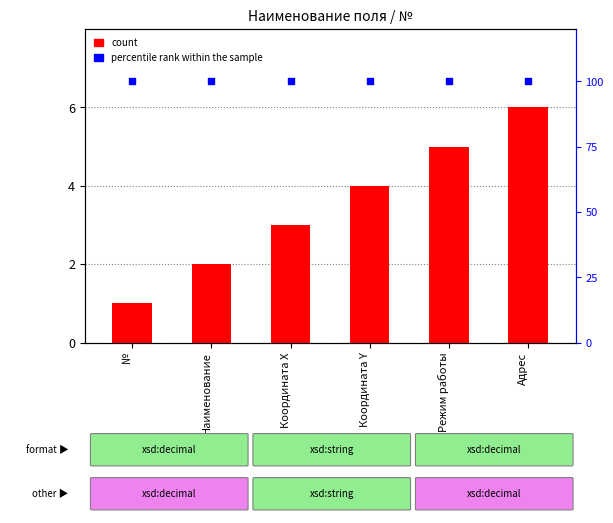

At how many categories does at least one series exceed 65?

6